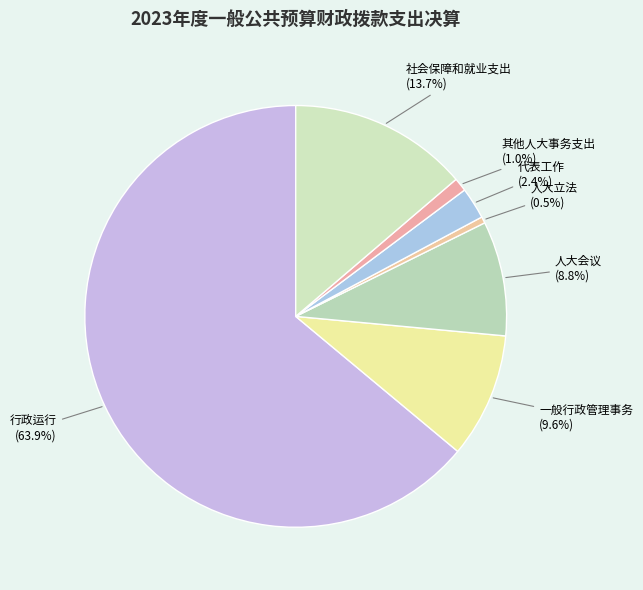

Which has a higher value, 社会保障和就业支出 or 一般行政管理事务?

社会保障和就业支出